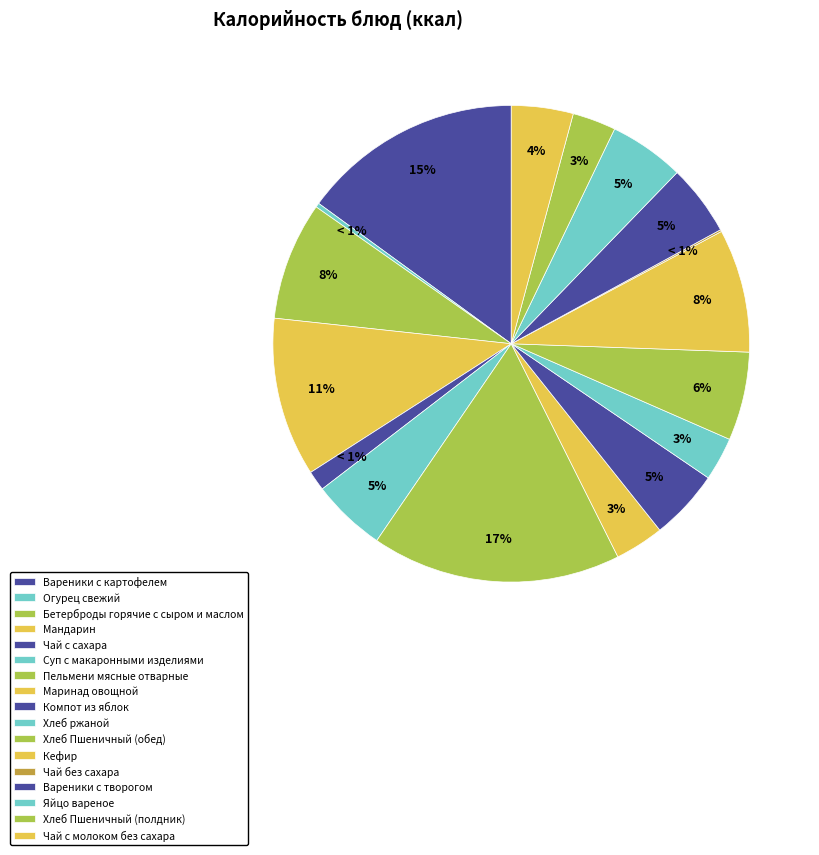

Which slice is the smallest?

Чай без сахара